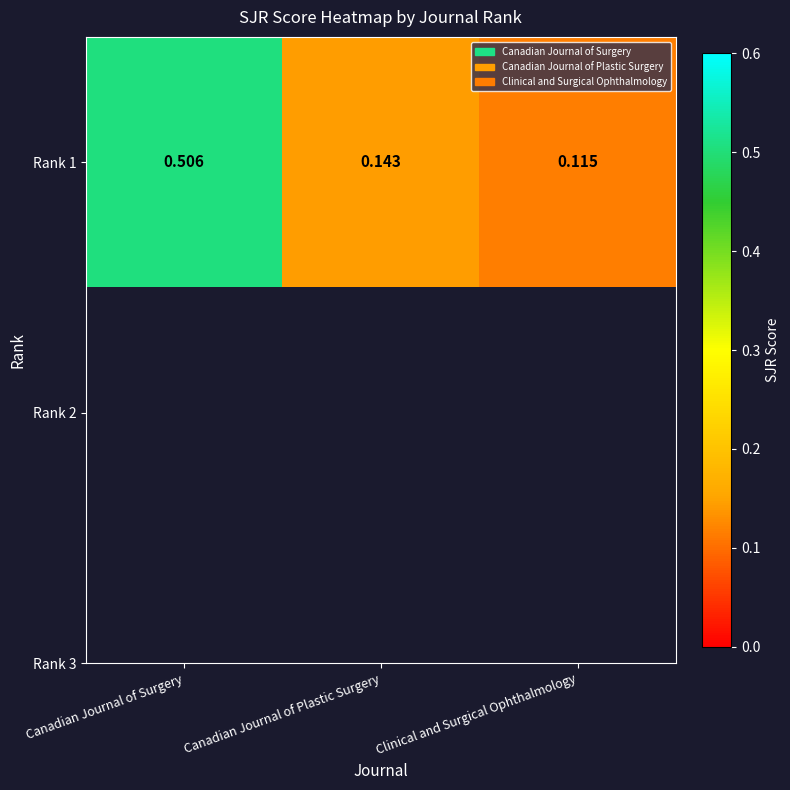

Where is the data nearest to the value 0?

Clinical and Surgical Ophthalmology